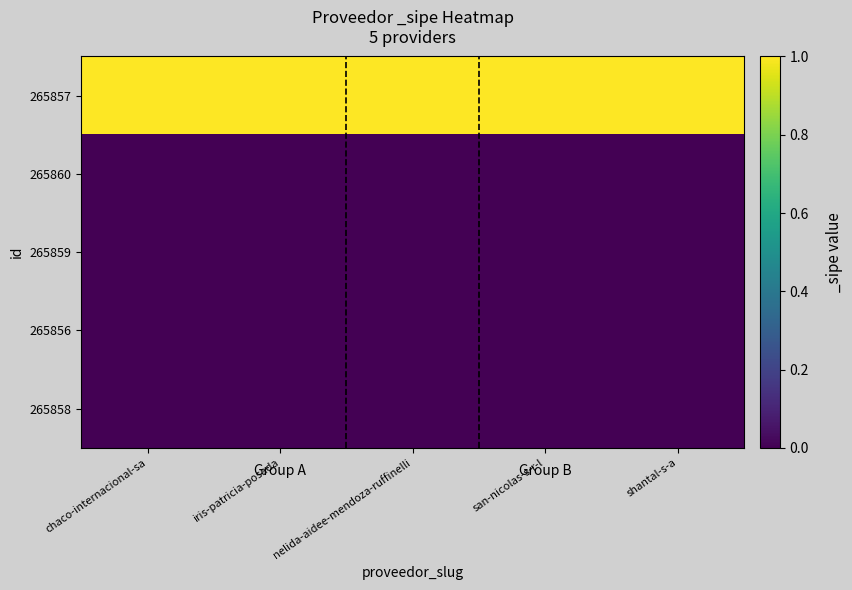

Which series has the largest range (max minus min)?

265857